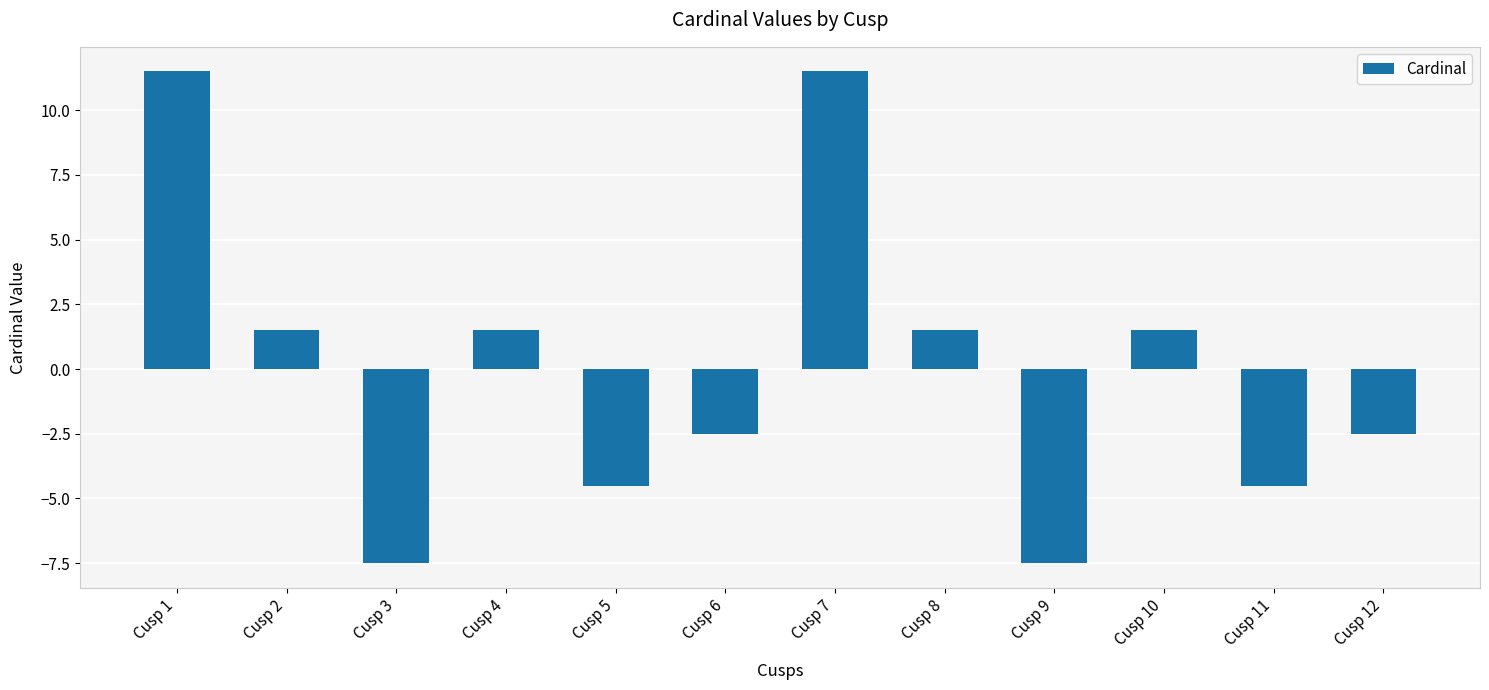

What is the difference between the maximum and second lowest values?

19.0